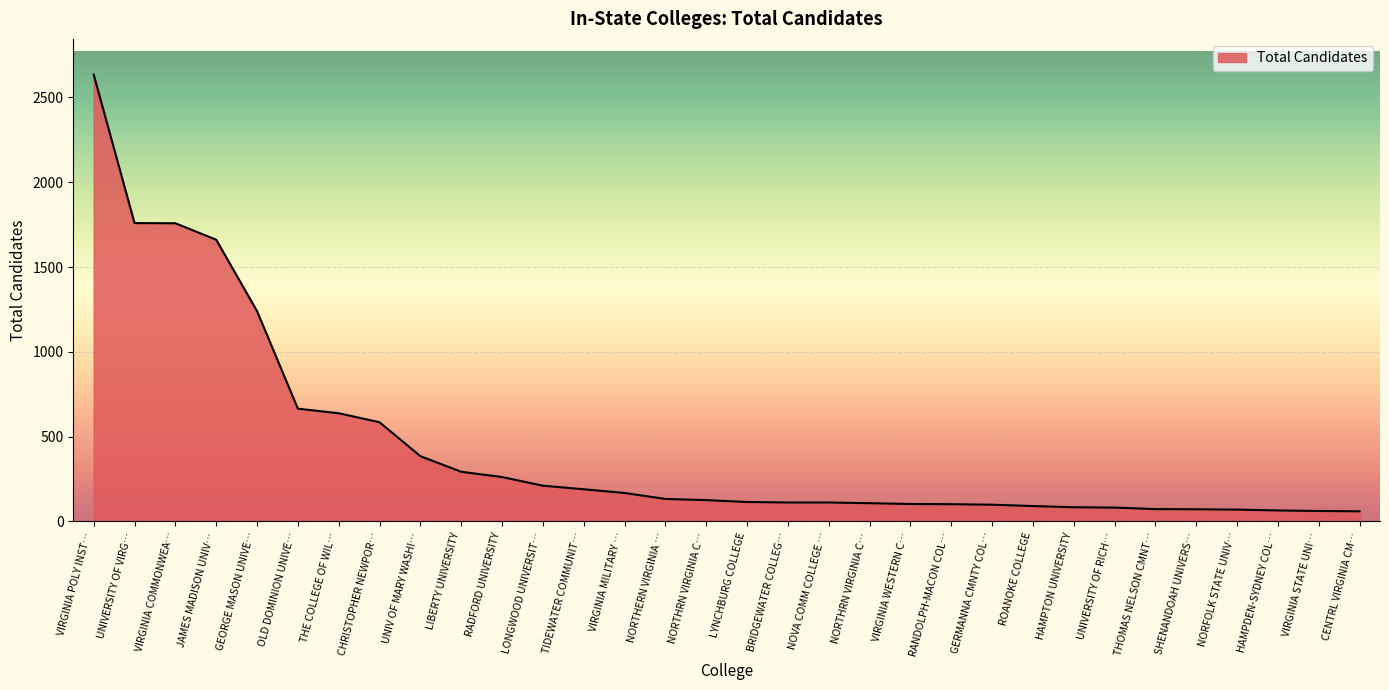

Does the chart display data point markers on the line(s)?

No